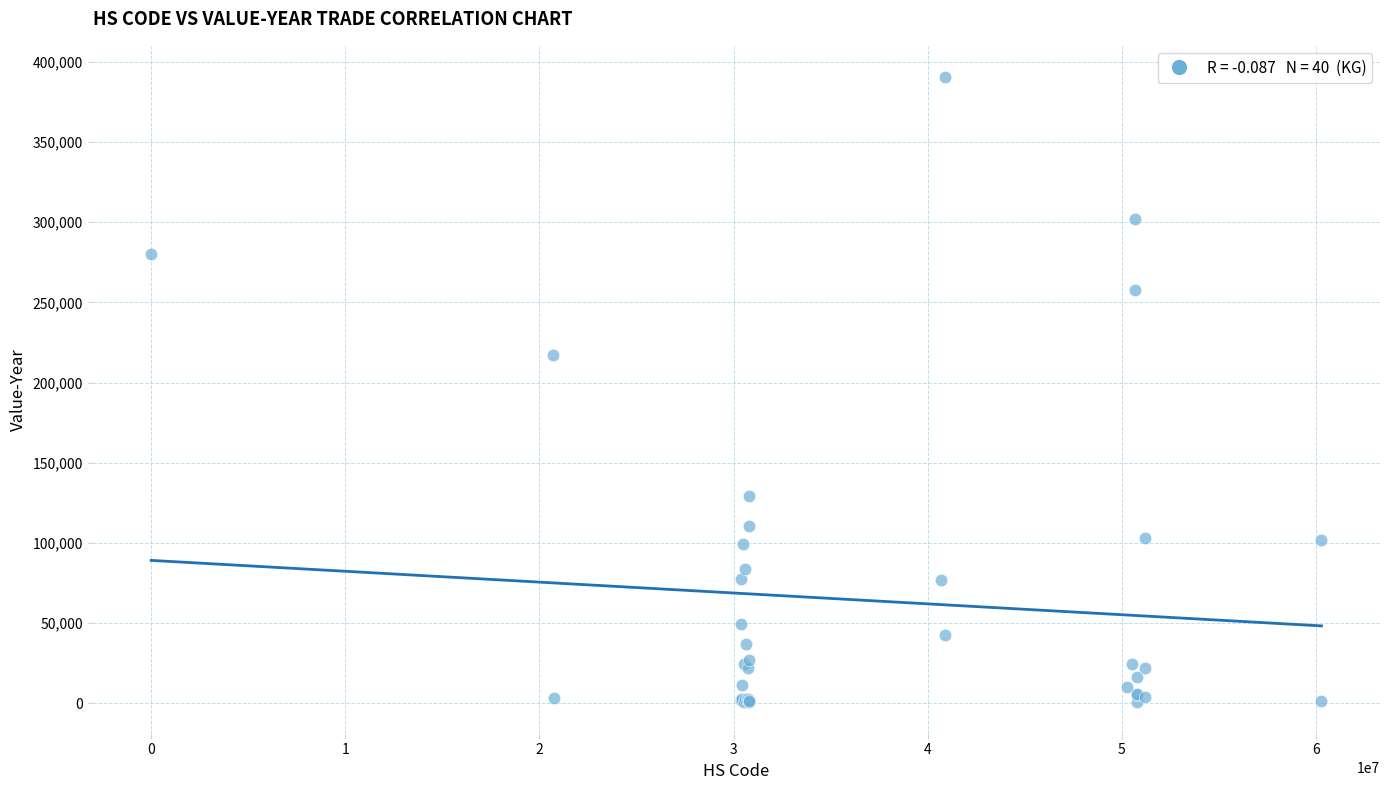

What Y value in the scatter plot is closest to 195488?

216886